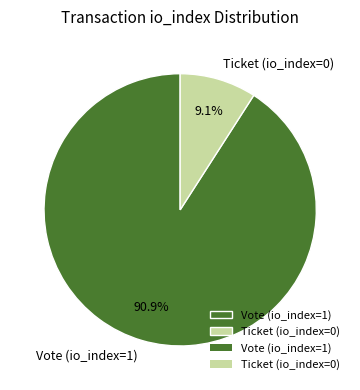

What is the majority slice?

Vote (io_index=1)